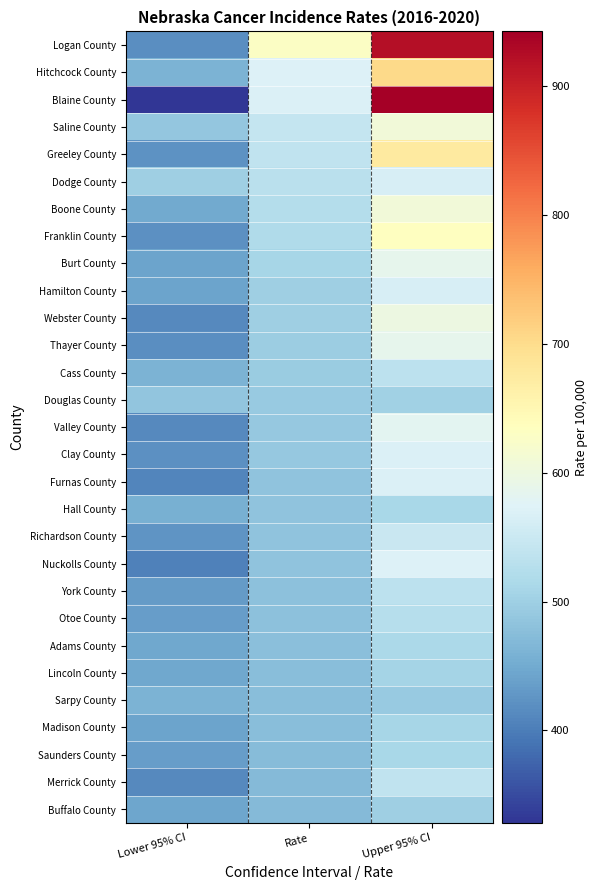

Rank the series by their maximum value, from highest to lowest.

Blaine County, Logan County, Hitchcock County, Greeley County, Franklin County, Boone County, Saline County, Webster County, Thayer County, Burt County, Valley County, Nuckolls County, Furnas County, Clay County, Dodge County, Hamilton County, Richardson County, Merrick County, Cass County, York County, Otoe County, Adams County, Saunders County, Hall County, Madison County, Lincoln County, Douglas County, Buffalo County, Sarpy County